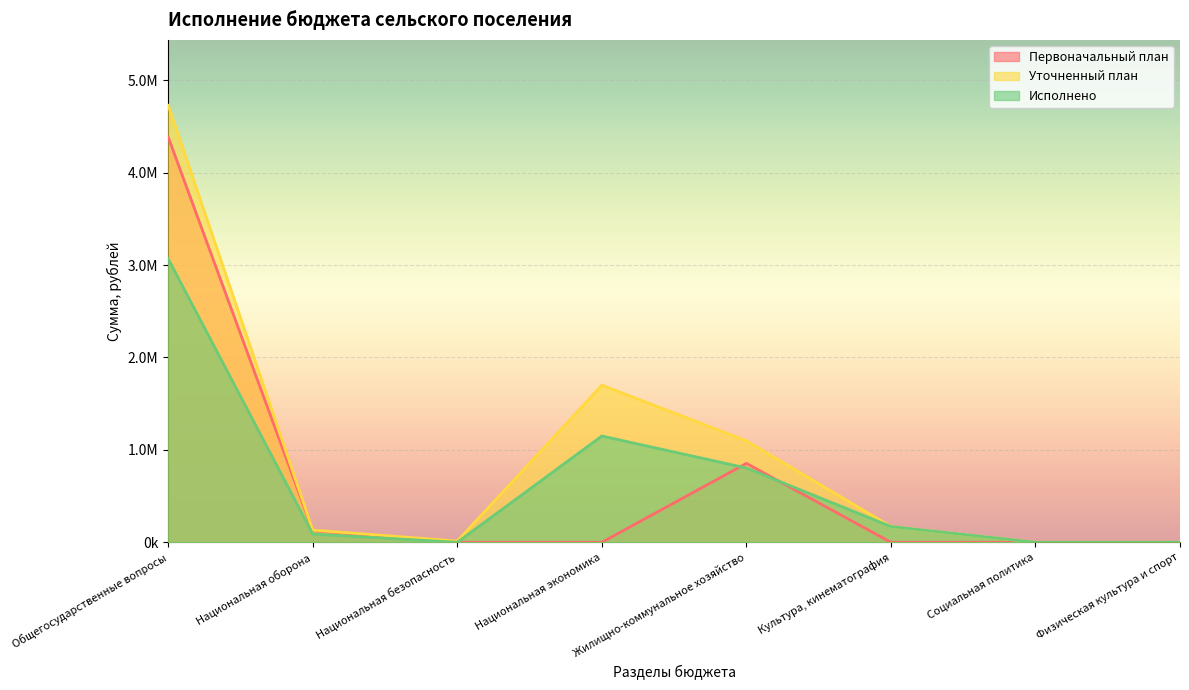

At how many categories does at least one series exceed 262549?

3